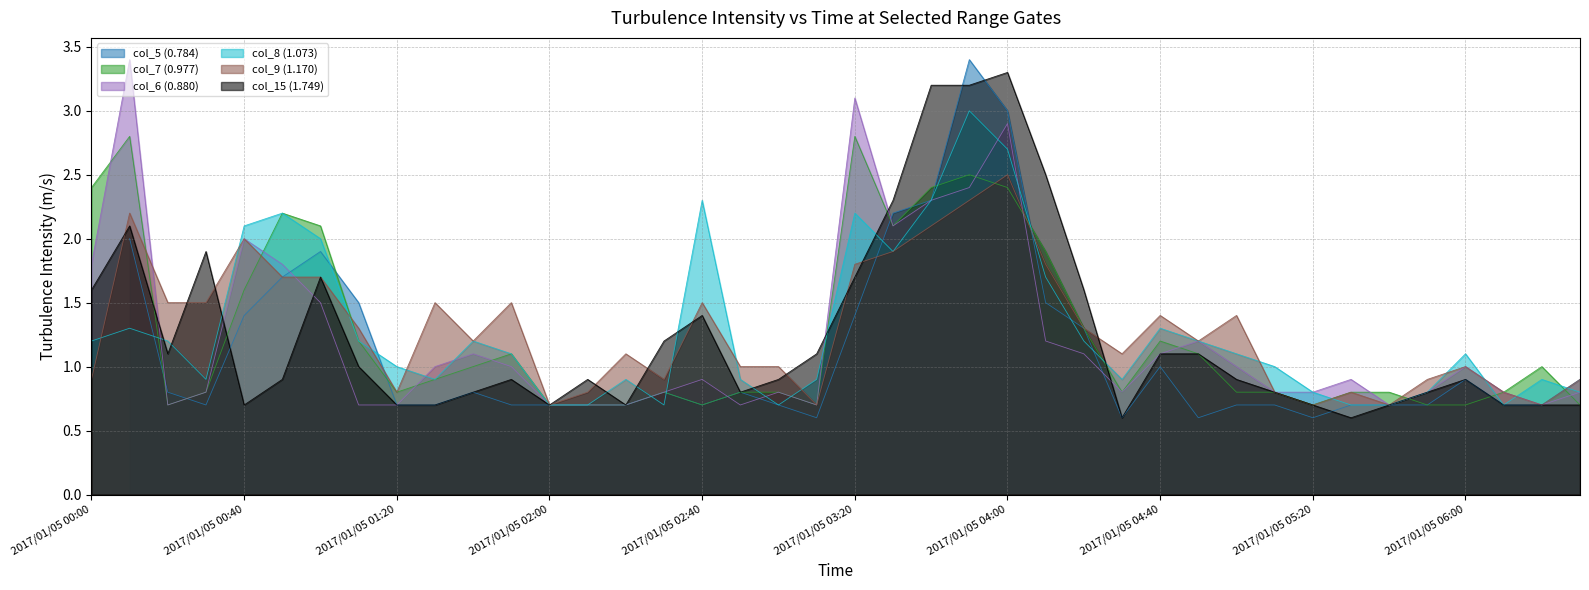

What is the maximum value for col_6 (0.880)?

3.4